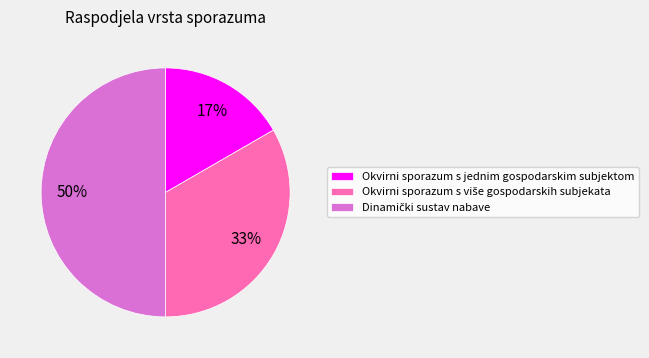

What is the smallest slice in the pie chart?

Okvirni sporazum s jednim gospodarskim subjektom